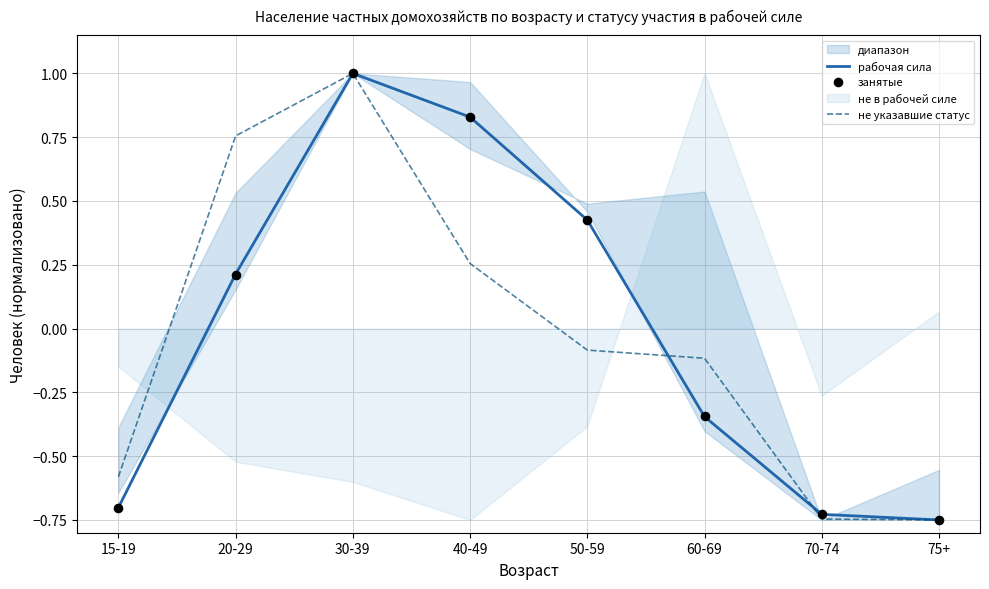

Which series has the largest total across all categories?

рабочая сила